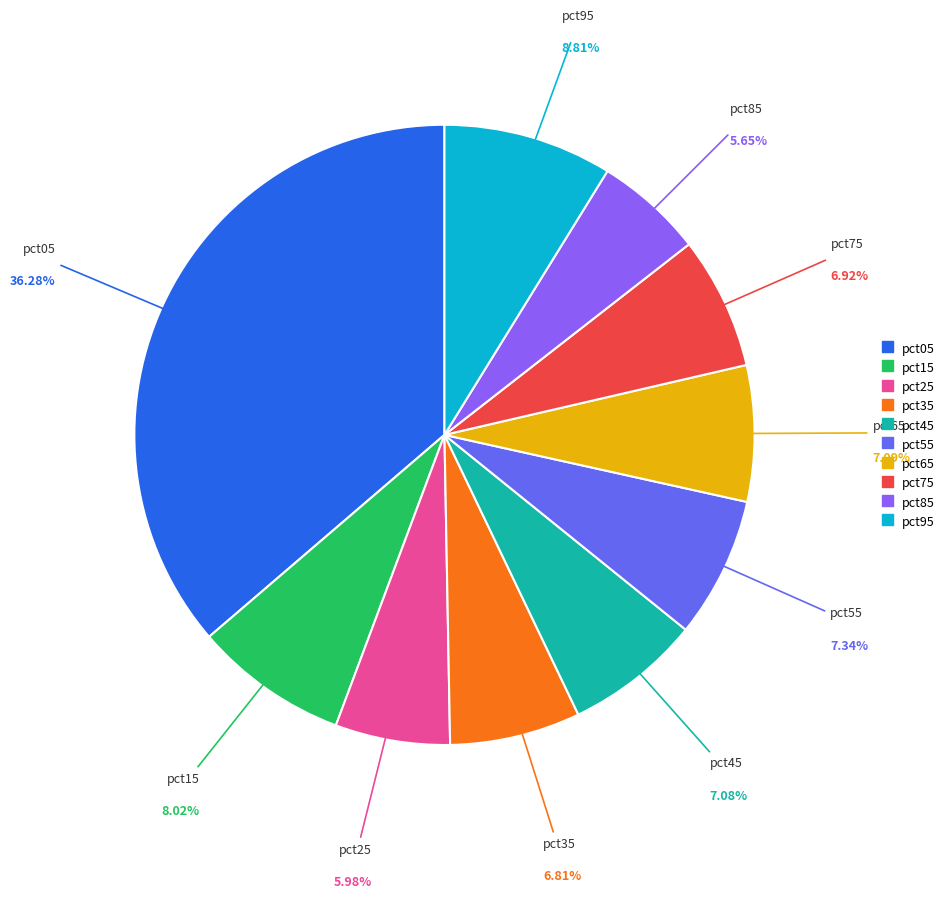

Is pct95 the majority of the pie?

No